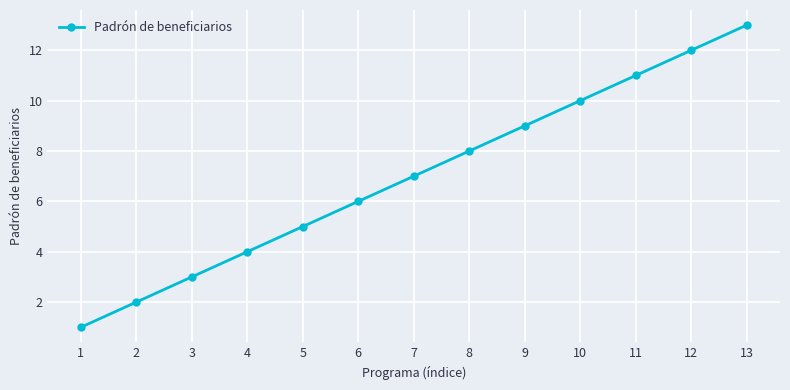

What is the difference between the second highest and second lowest values?

10